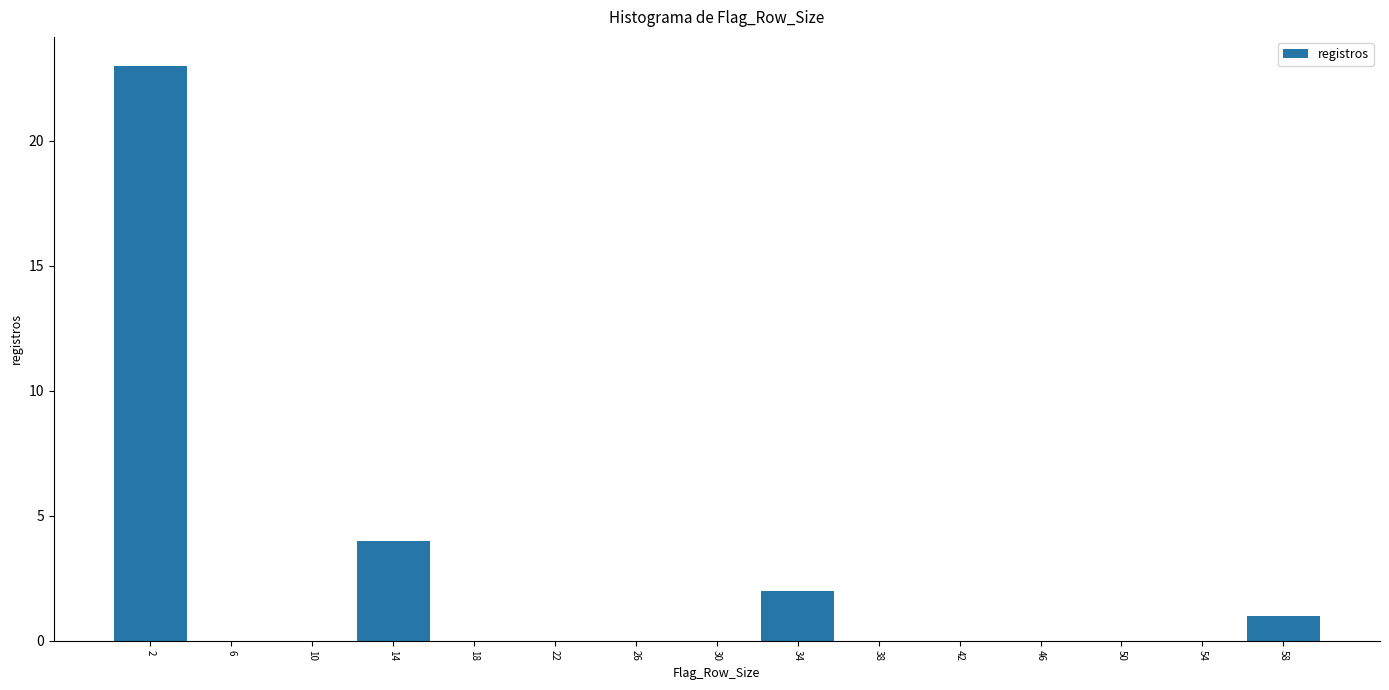

Reading left to right, list every bar in this chart as the range it spans on the x-axis followed by its height. The values are not printed on the chart, so give them approximately, as read against the axis.

0 to 4: 23
4 to 8: 0
8 to 12: 0
12 to 16: 4
16 to 20: 0
20 to 24: 0
24 to 28: 0
28 to 32: 0
32 to 36: 2
36 to 40: 0
40 to 44: 0
44 to 48: 0
48 to 52: 0
52 to 56: 0
56 to 60: 1